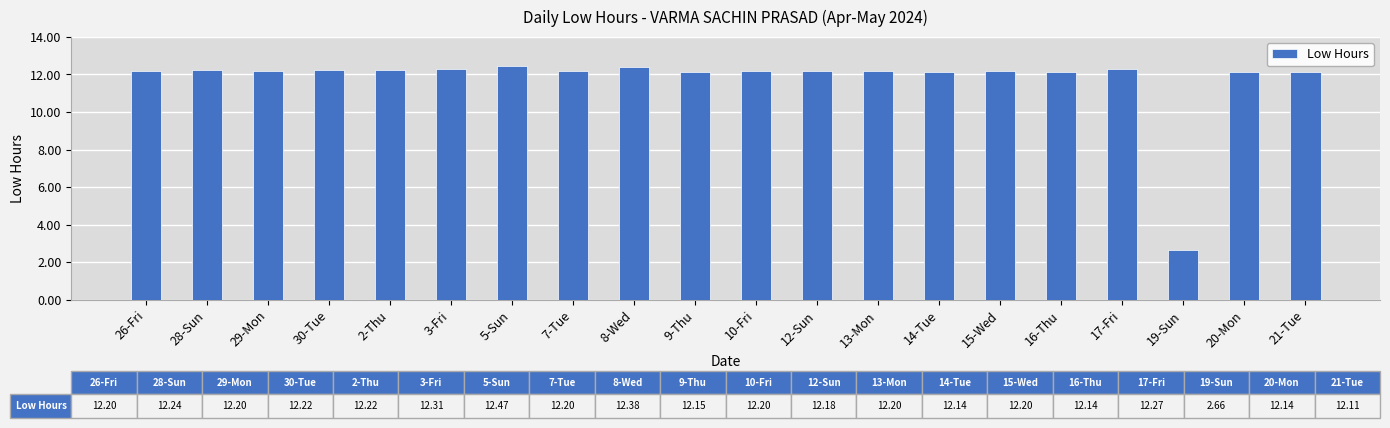

Where is the data nearest to the value 7?

19-Sun